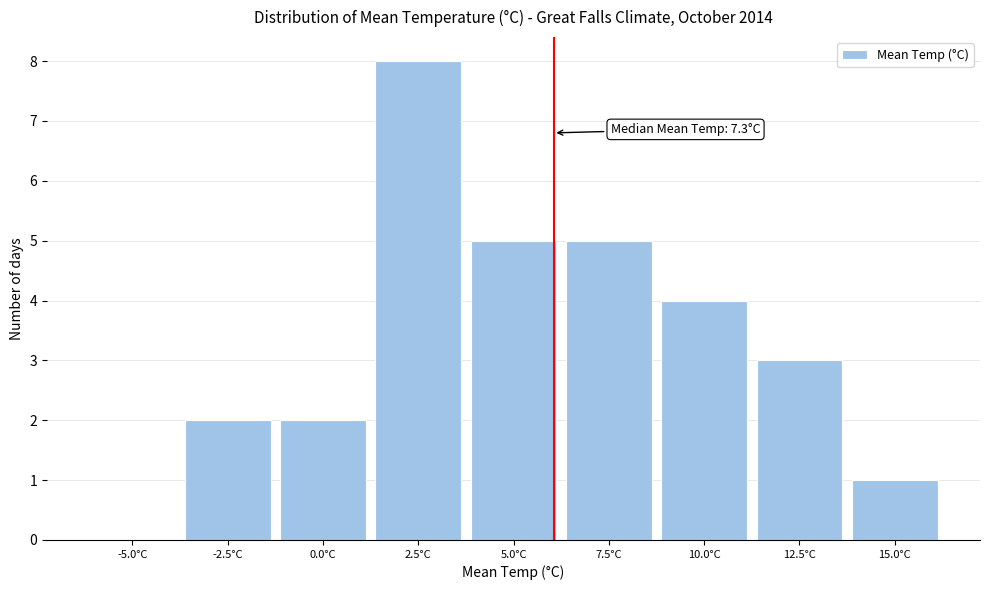

Reading left to right, what are all the values shown in this chart?

-5.0°C=0	-2.5°C=2	0.0°C=2	2.5°C=8	5.0°C=5	7.5°C=5	10.0°C=4	12.5°C=3	15.0°C=1